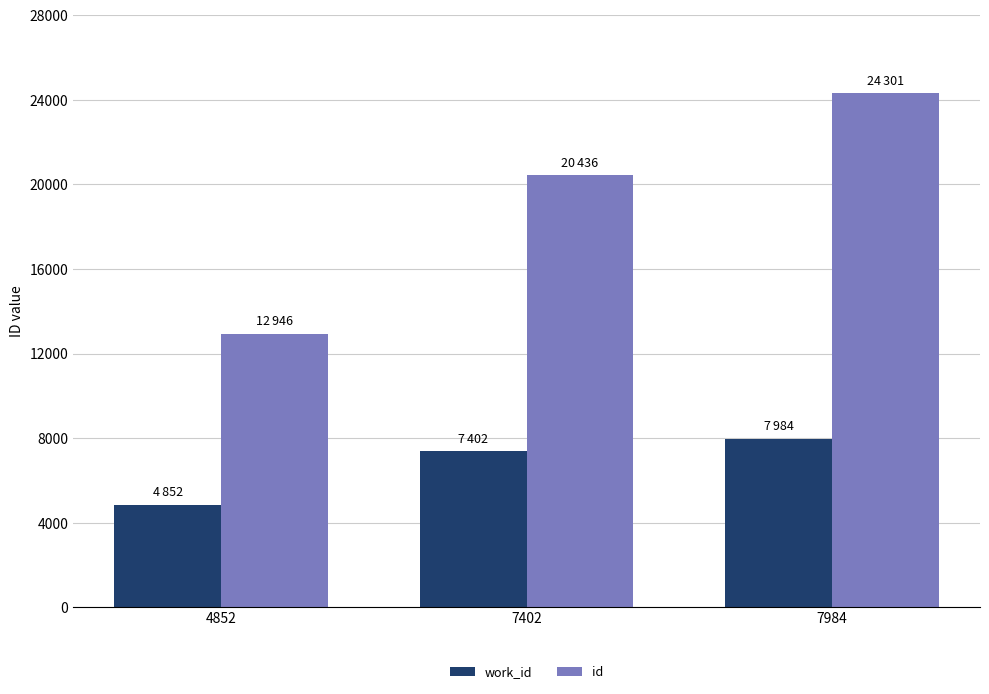

Which series has the largest range (max minus min)?

id